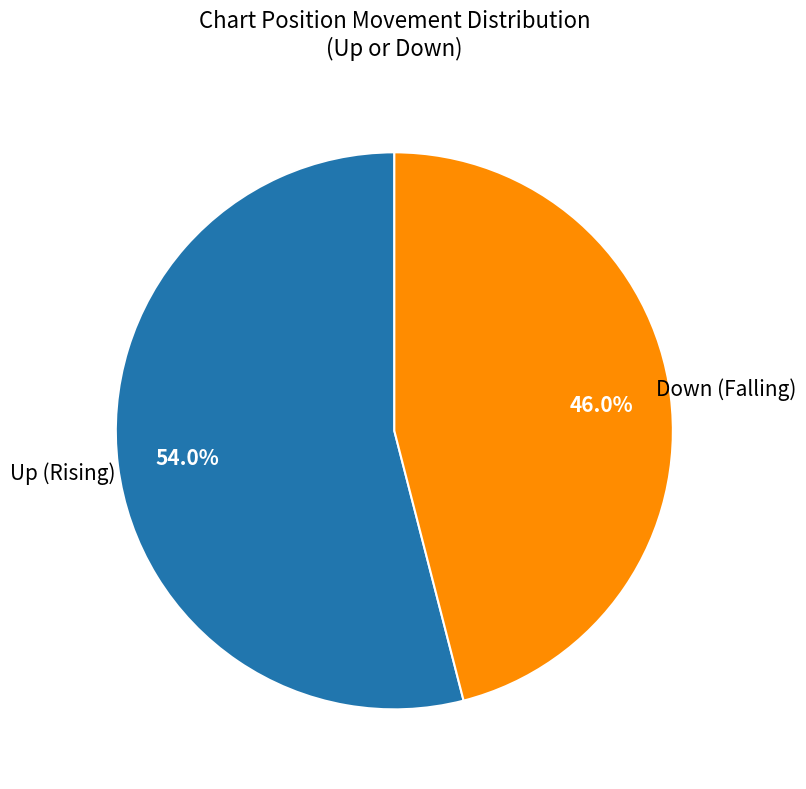

Is there any slice that represents more than half of the pie?

Yes